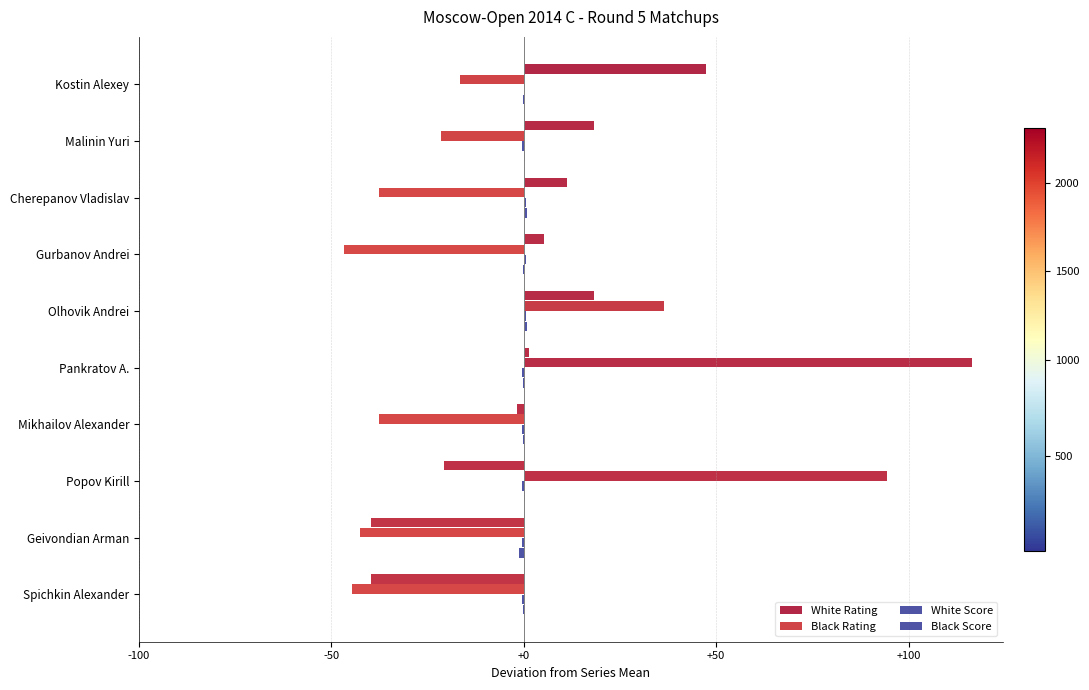

What is the difference between the maximum and minimum values in the White Score series?

1.0